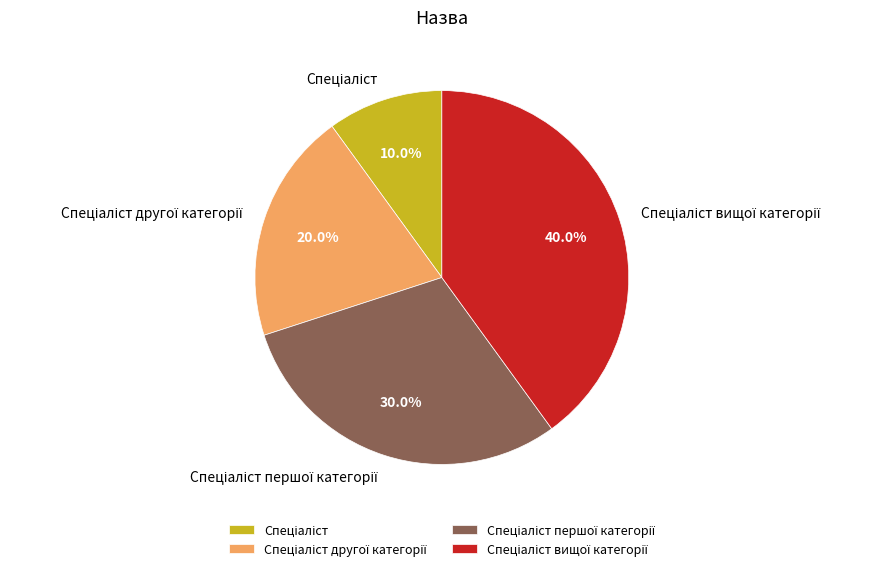

To the nearest percent, what is the average slice percentage?

25%